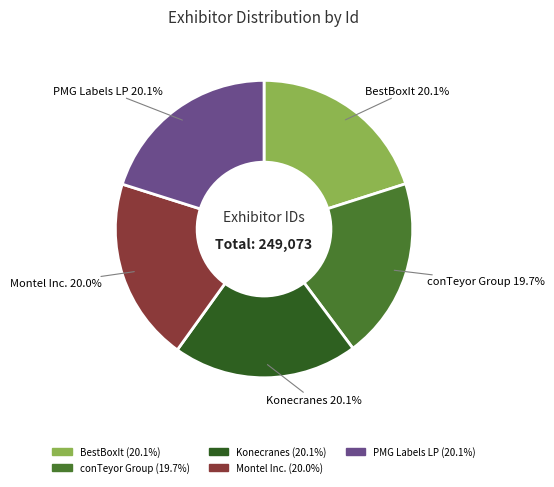

Approximately how many times larger is the value at conTeyor Group compared to Konecranes?

1.0